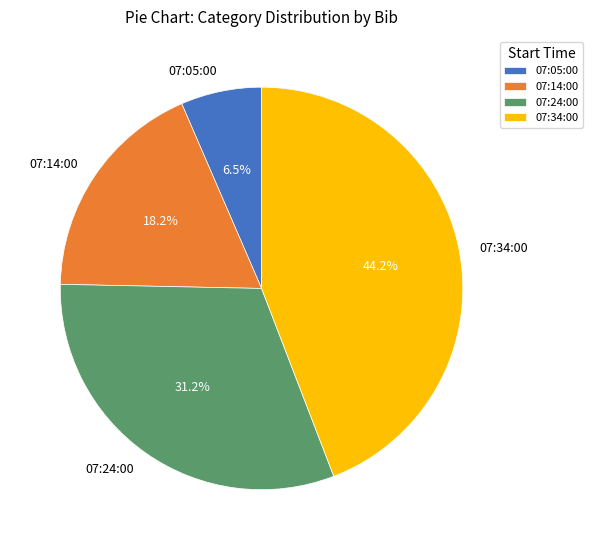

Combined, do 07:34:00 and 07:24:00 account for over 50%?

Yes